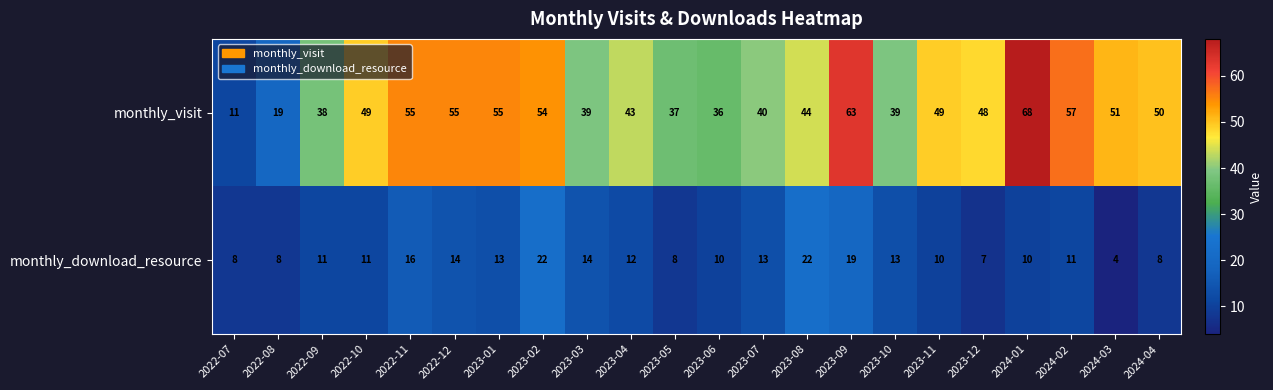

Is it true that monthly_visit equals 22 at 2024-03?

False